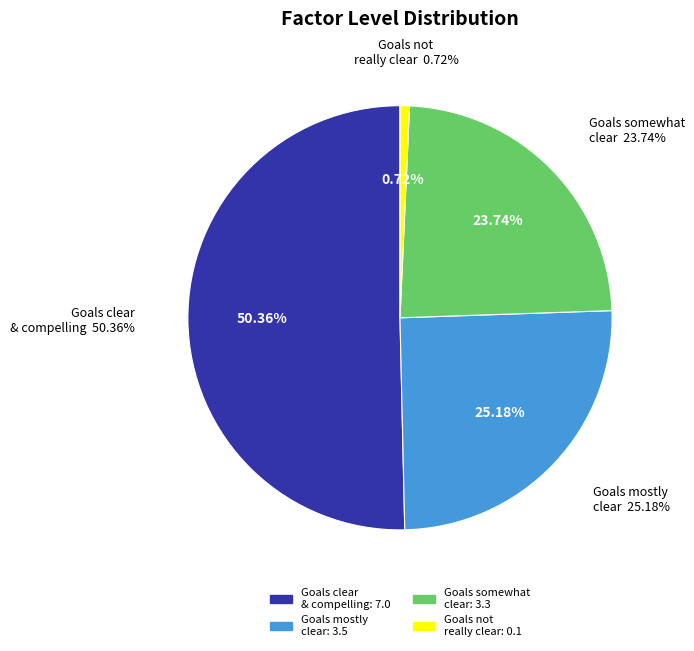

Count the number of slices in the pie.

4